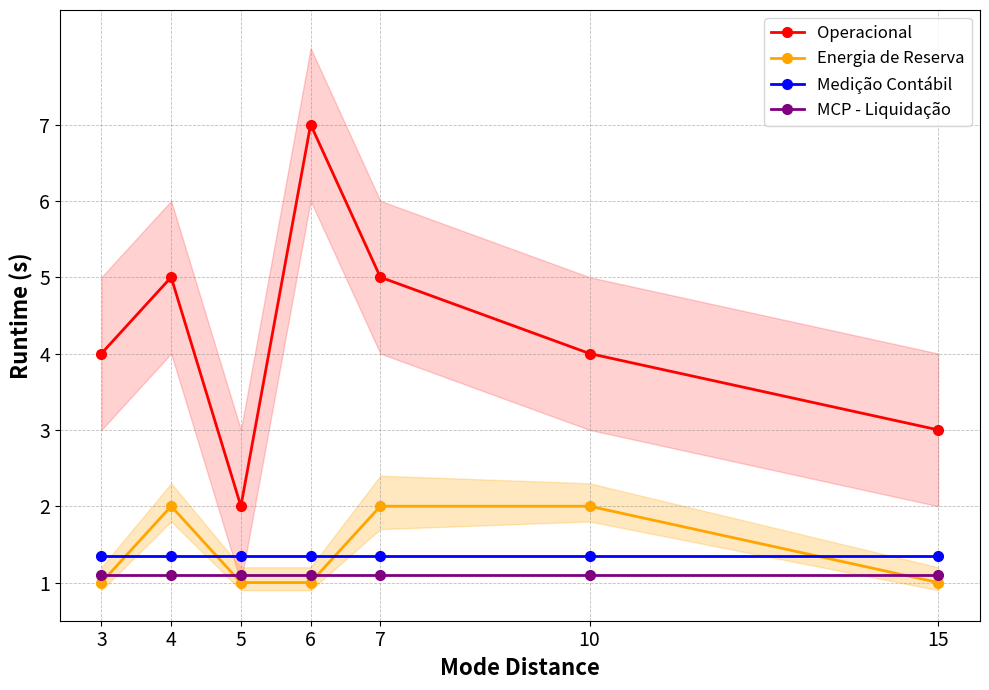

The value of Operacional at 5 is 2.0. True or false?

True